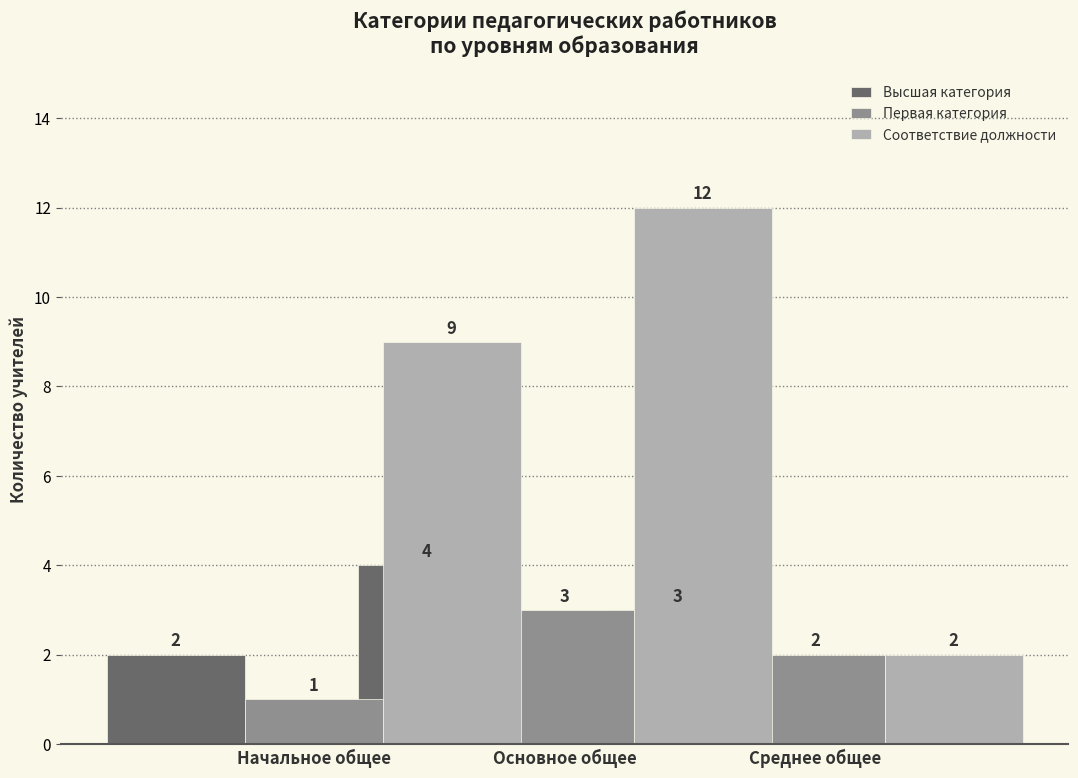

Where is Соответствие должности nearest to the value 7?

Основное общее